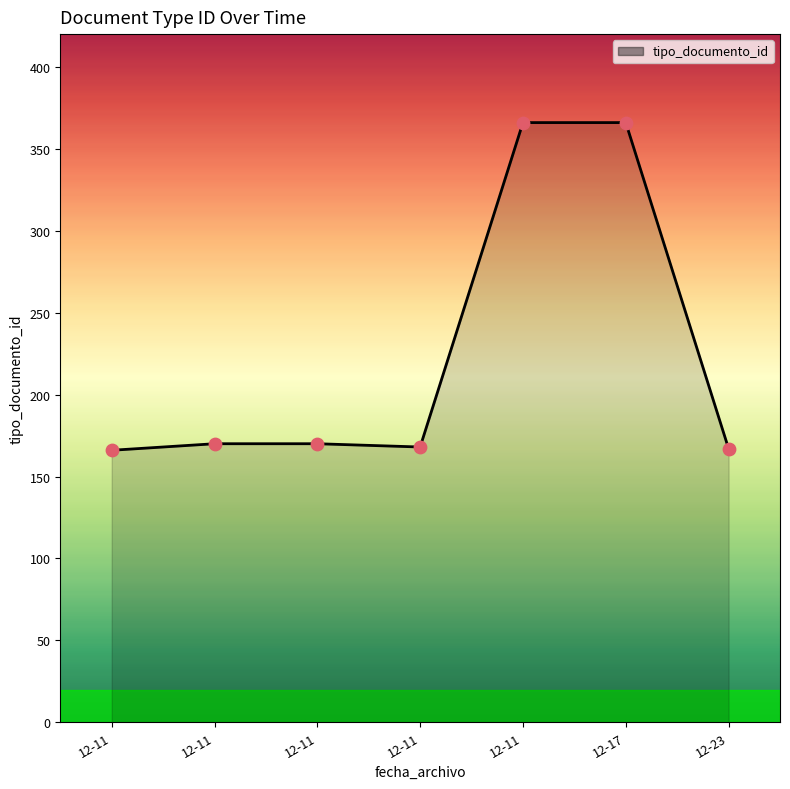

Is this an area chart (filled region under the line)?

Yes